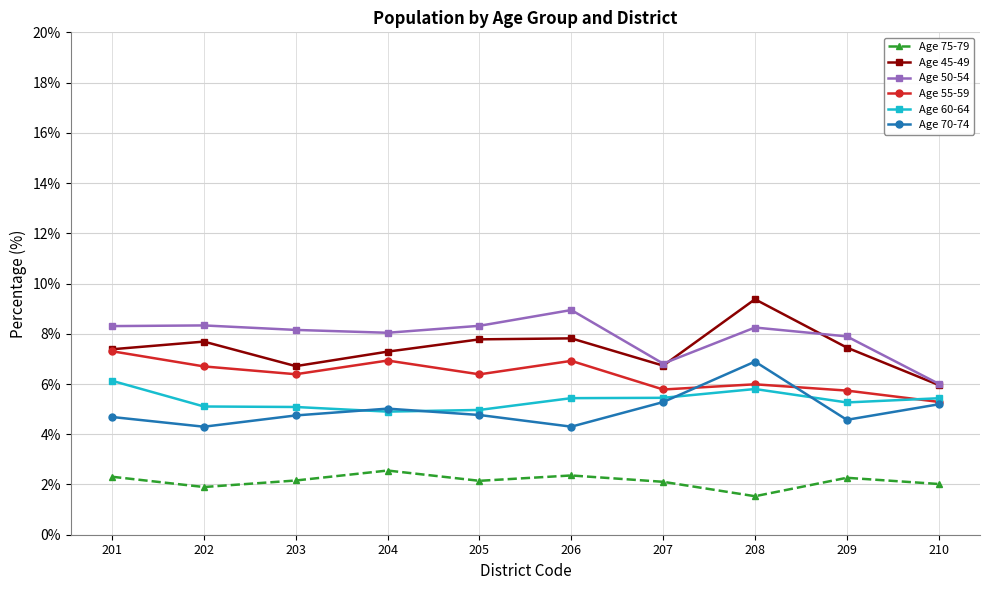

True or false: Age 70-74 and Age 60-64 cross at least once.

True